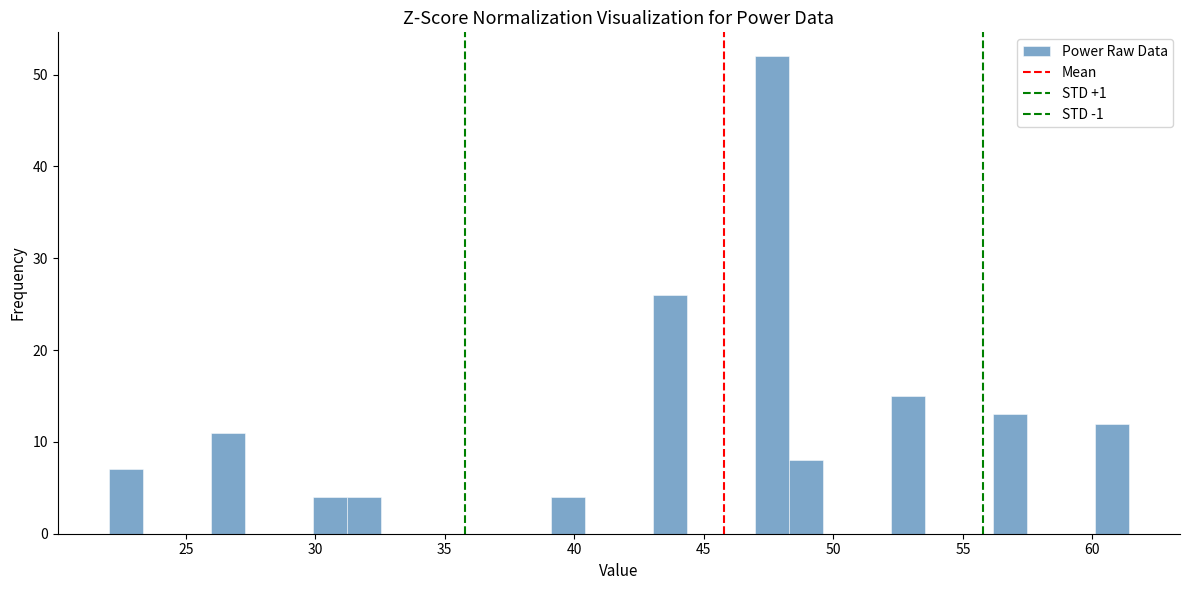

Read against the x-axis, roughly where is the centre of the tallest bar?

47.5